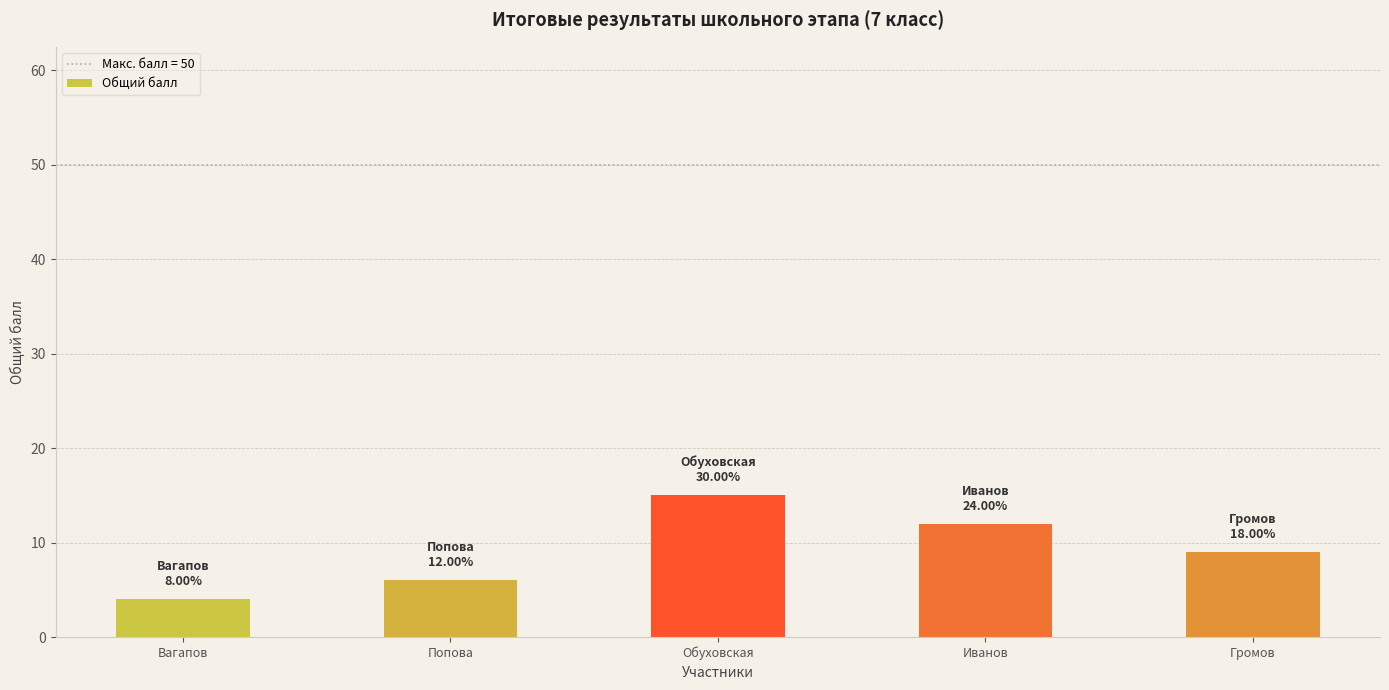

What position from the left is Попова?

2